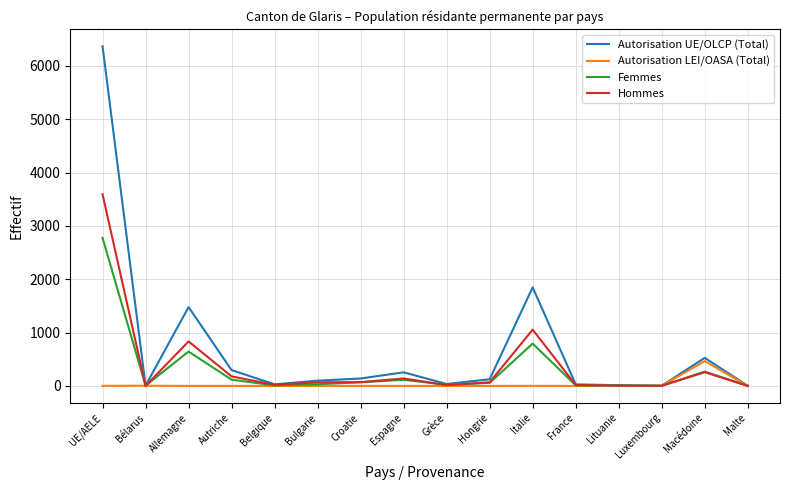

Rank the series by their maximum value, from highest to lowest.

Autorisation UE/OLCP (Total), Hommes, Femmes, Autorisation LEI/OASA (Total)